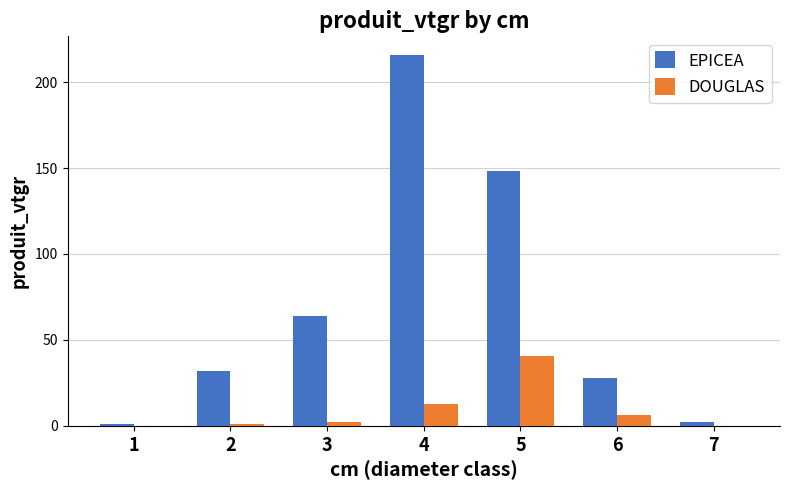

How many groups of bars are there?

7